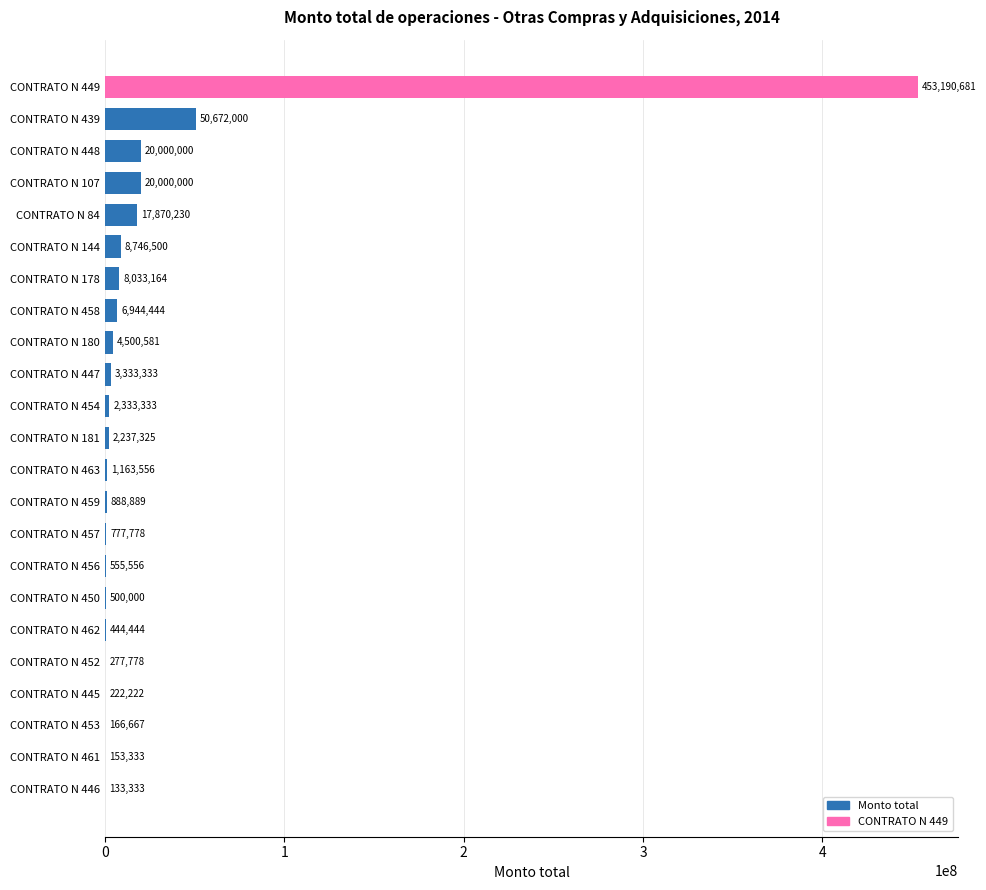

Where is the data nearest to the value 226662007?

CONTRATO N 439